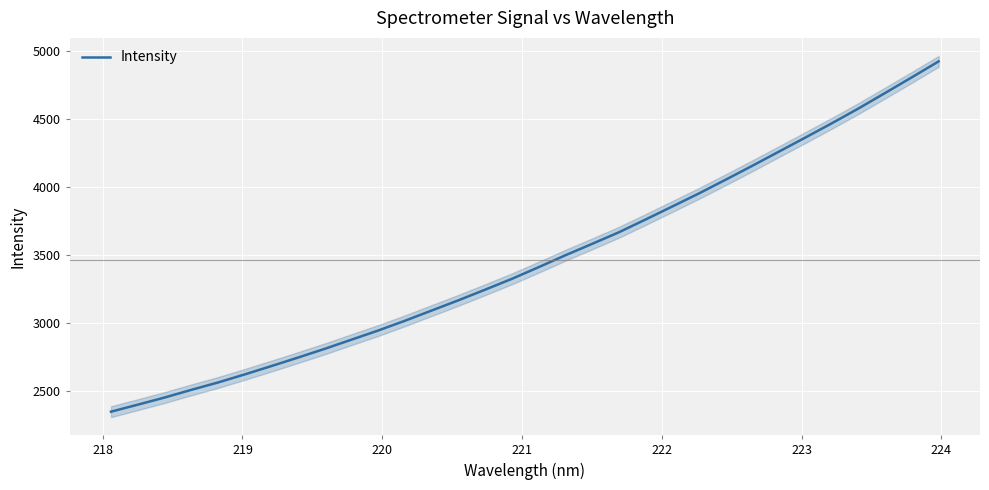

What is the maximum value for Intensity?

4923.7